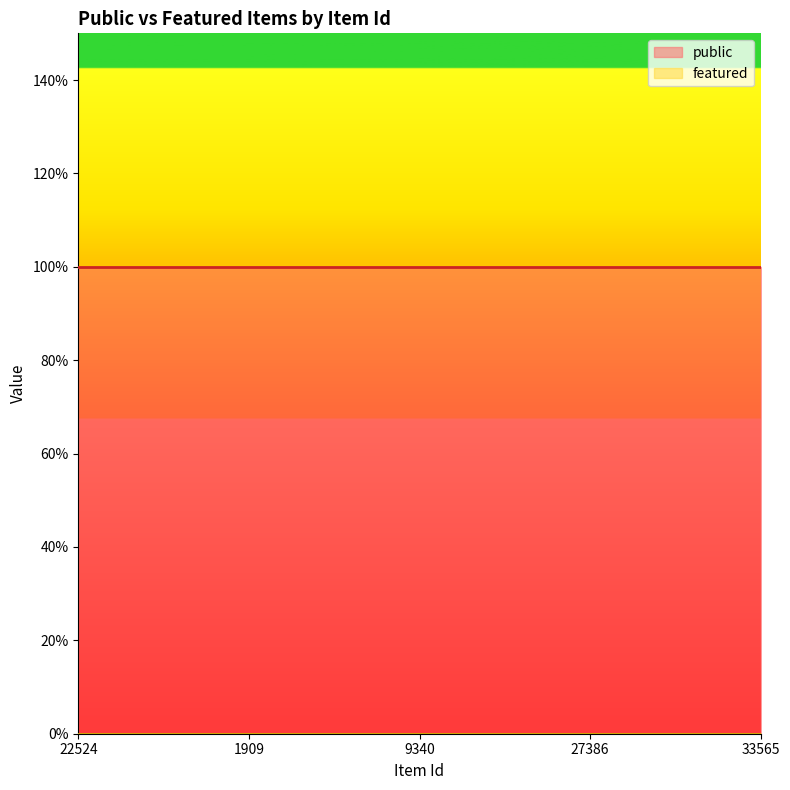

Read the public value at 22524.

1